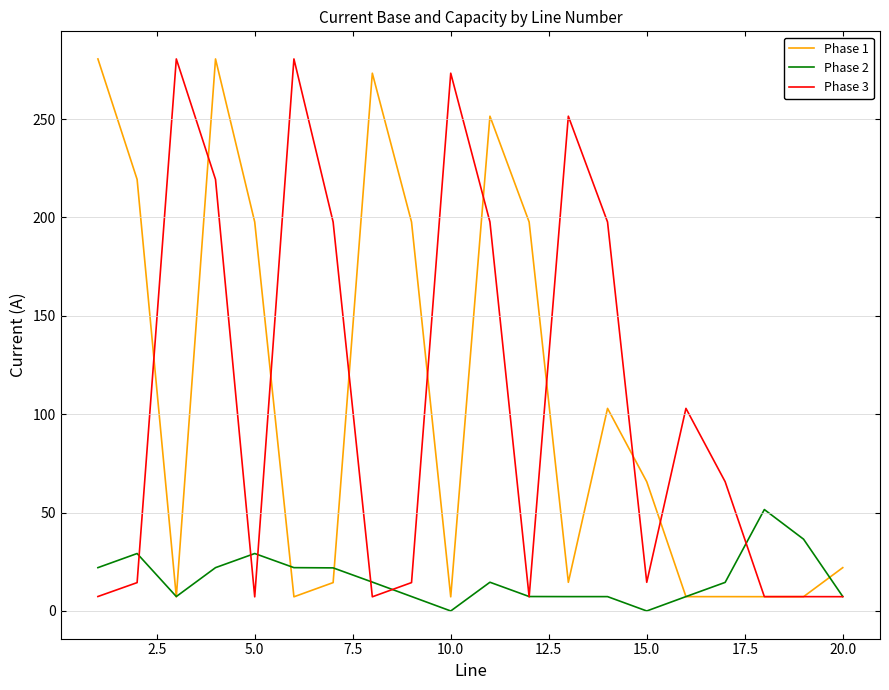

What is the maximum value shown in the chart?

280.5